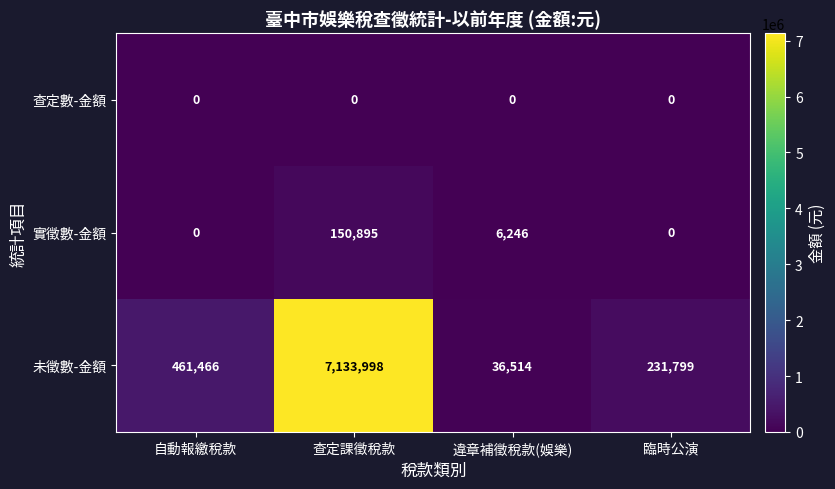

Which series changed the most between 違章補徵稅款(娛樂) and 臨時公演?

未徵數-金額